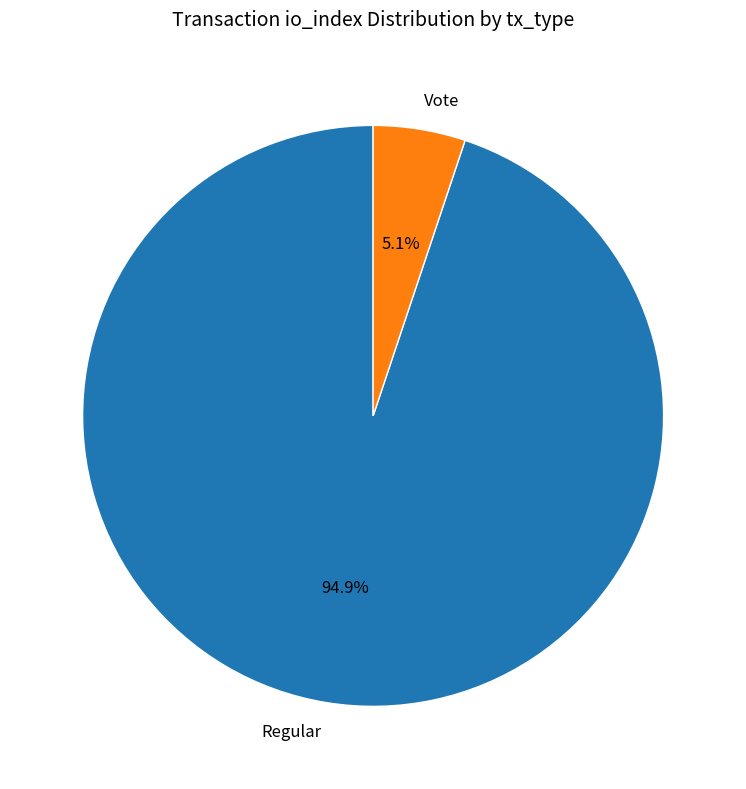

To the nearest percent, what percentage of the pie is Regular?

95%